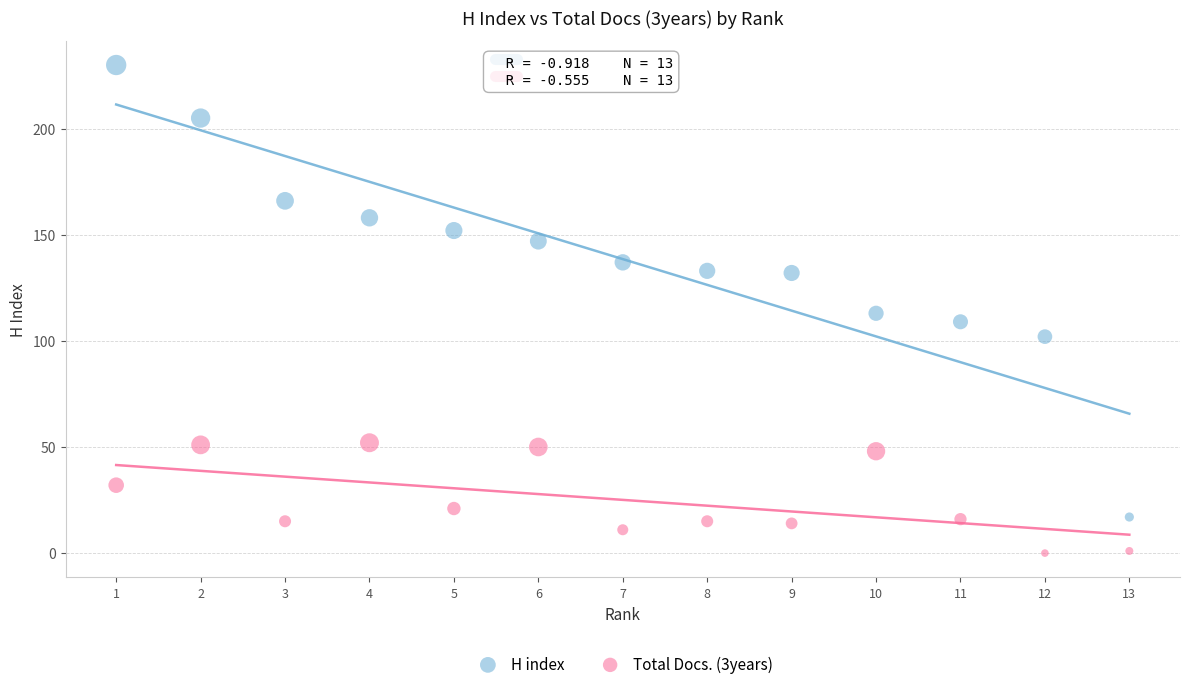

Which series contains the lowest Y value?

Total Docs. (3years)